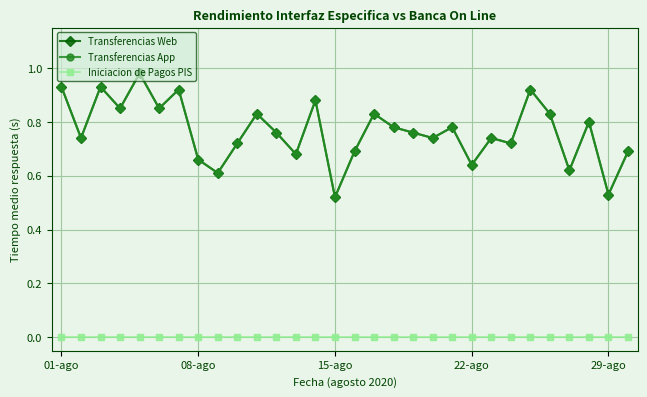

List the series in order of their peak value, lowest first.

Iniciacion de Pagos PIS, Transferencias Web, Transferencias App